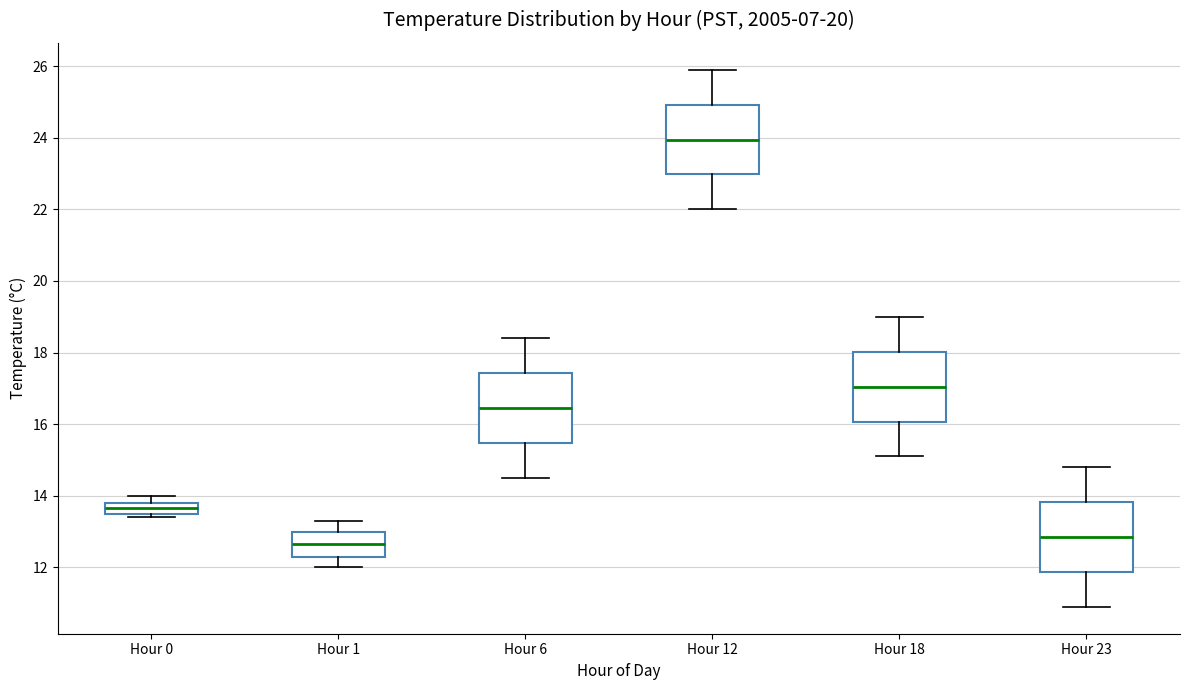

Where is the lower edge of the box for Hour 6 on the y-axis? The values are not printed on the chart, so give them approximately, as read against the axis.

15.4